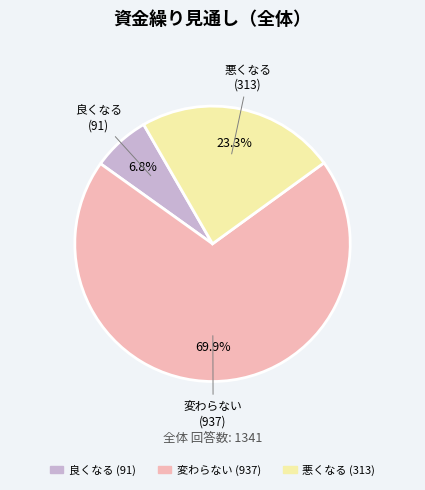

What percentage is NOT represented by 悪くなる?

76.7%